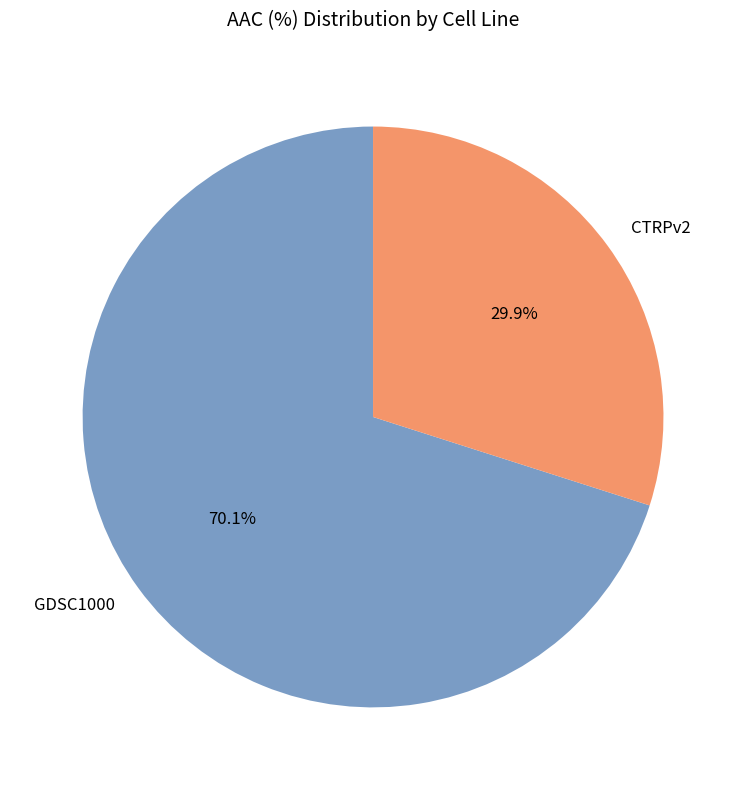

Approximately how many times larger is the value at GDSC1000 compared to CTRPv2?

2.3